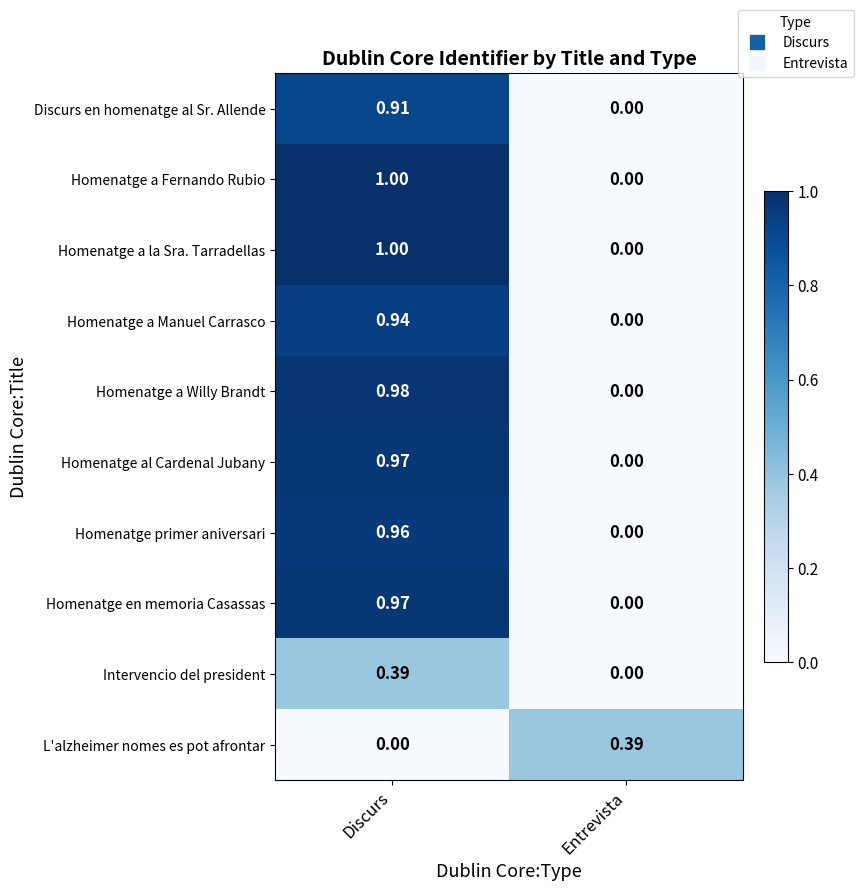

Rank the categories by Homenatge a la Sra. Tarradellas value from highest to lowest.

Discurs, Entrevista